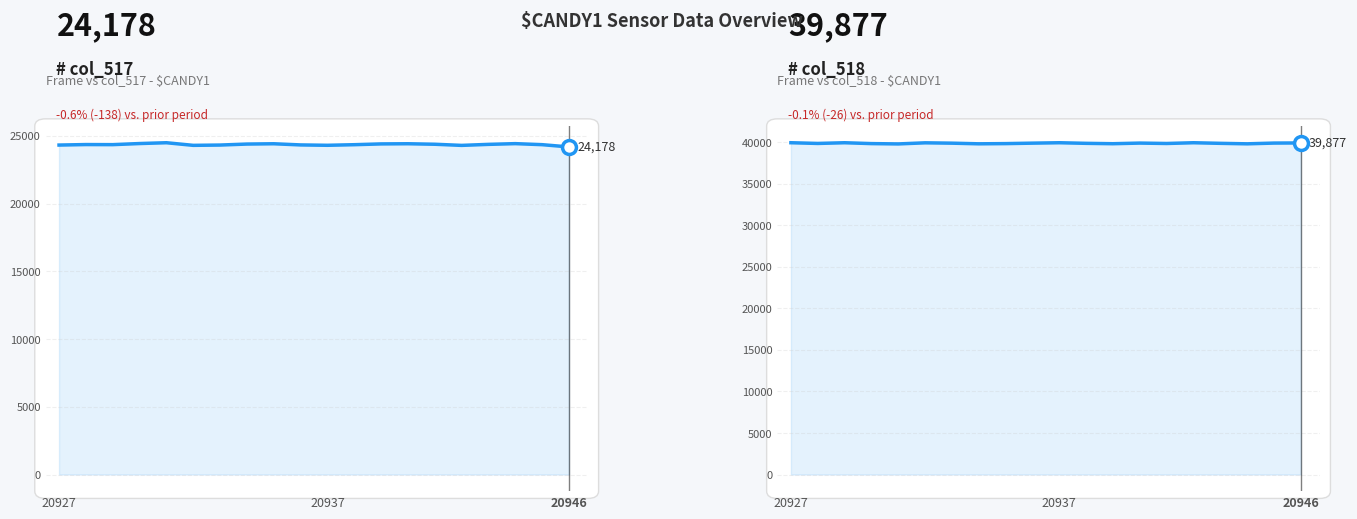

True or false: Frame vs col_518 - $CANDY1 and Frame vs col_517 - $CANDY1 intersect in this chart.

False